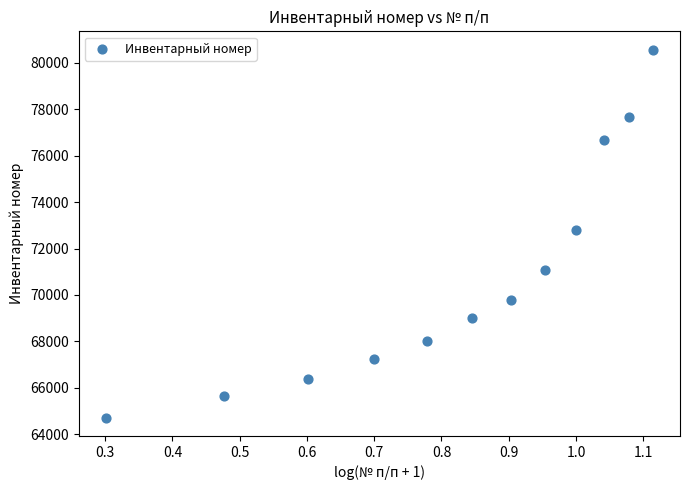

What is the range of Y values (max minus min)?

15844